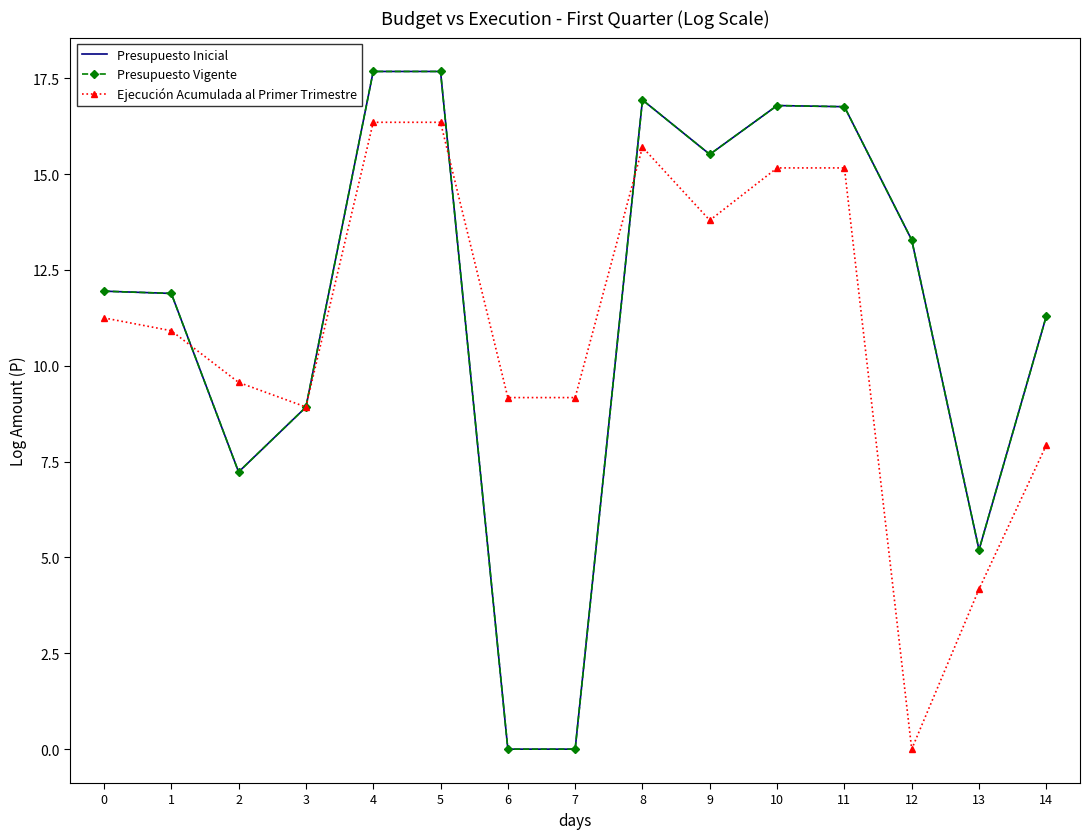

Is this an area chart (filled region under the line)?

No